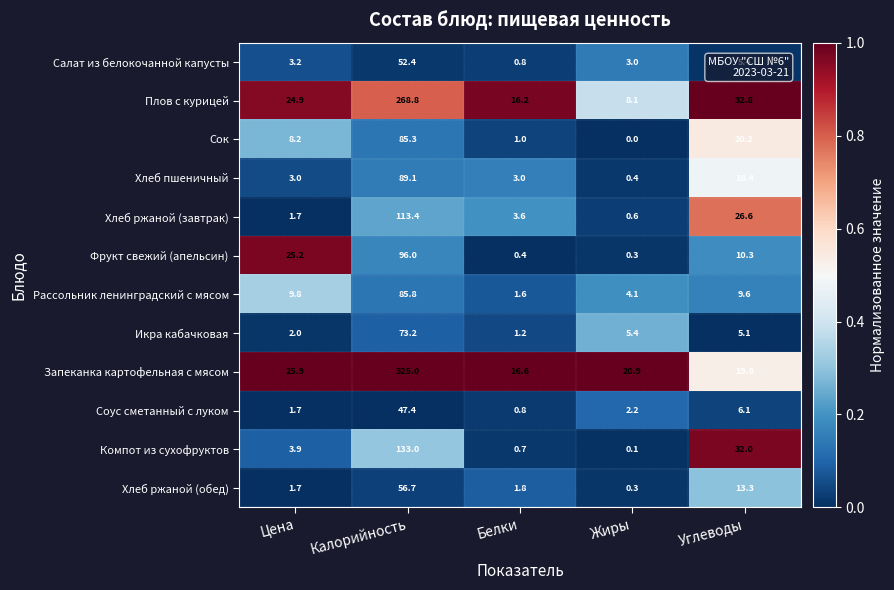

What is the sum of the Плов с курицей values at Цена and Белки?

41.1